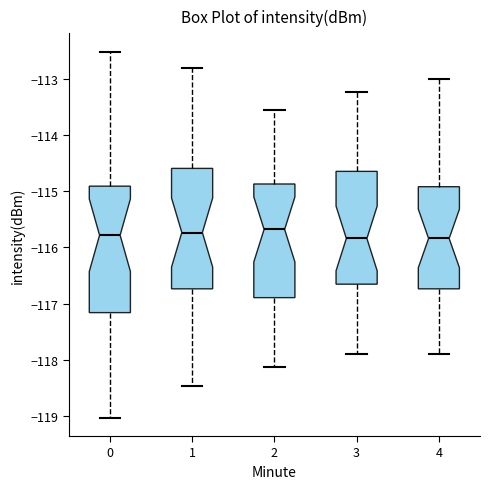

Reading left to right, transcribe this box plot: for each box, give where its median line is, the range the box spans, and where its two whiskers end, as read against the y-axis. The values are not printed on the chart, so give them approximately, as read against the axis.

0: median -115.8, box -117.2 to -114.9, whiskers -119.0 to -112.5
1: median -115.7, box -116.7 to -114.6, whiskers -118.5 to -112.8
2: median -115.7, box -116.9 to -114.9, whiskers -118.1 to -113.6
3: median -115.8, box -116.7 to -114.6, whiskers -117.9 to -113.2
4: median -115.8, box -116.7 to -114.9, whiskers -117.9 to -113.0